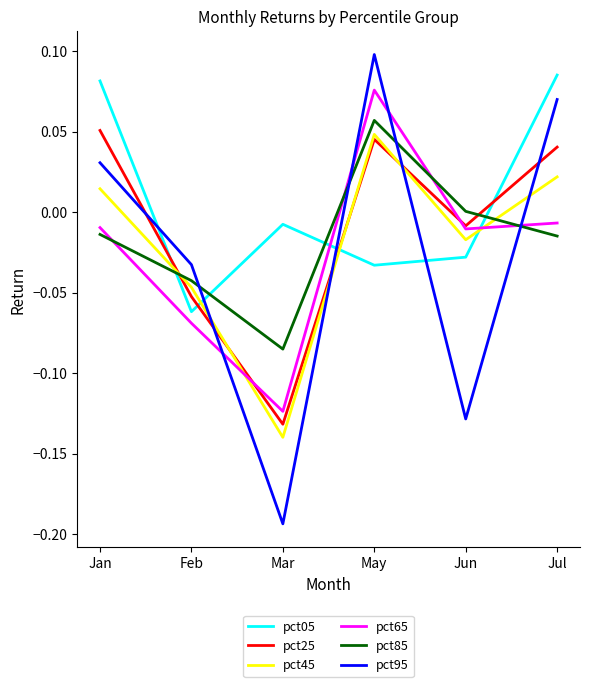

How many interior local peaks does the pct95 series have?

1